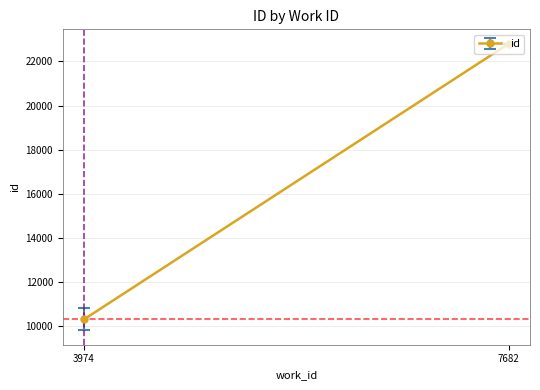

What is the sum of the values at 3974 and 7682?

33115